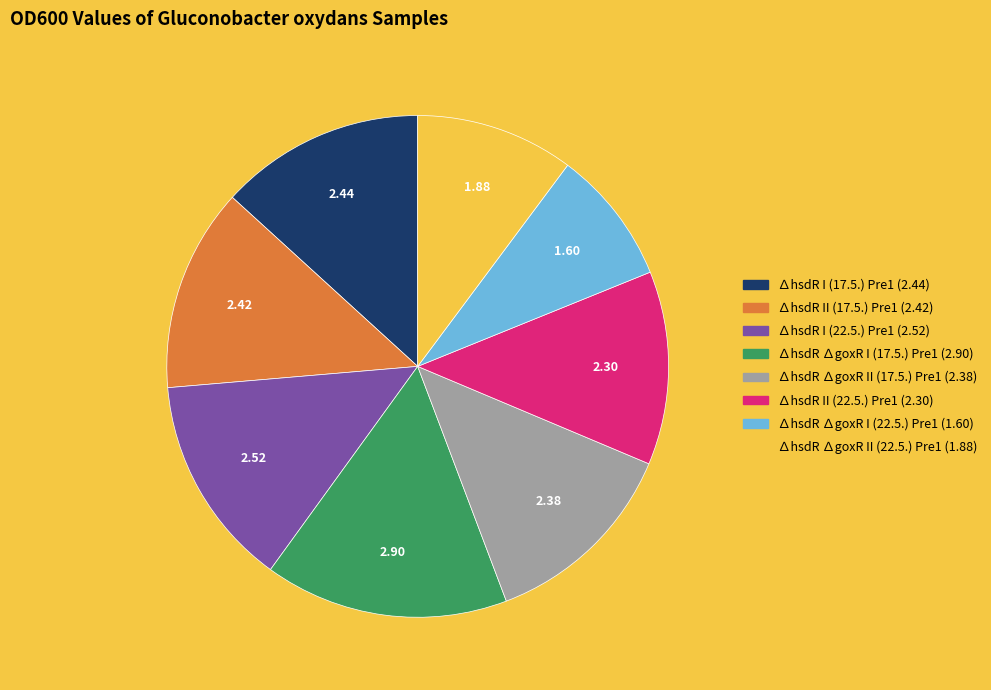

Which slice is the smallest?

∆hsdR ∆goxR I (22.5.) Pre1